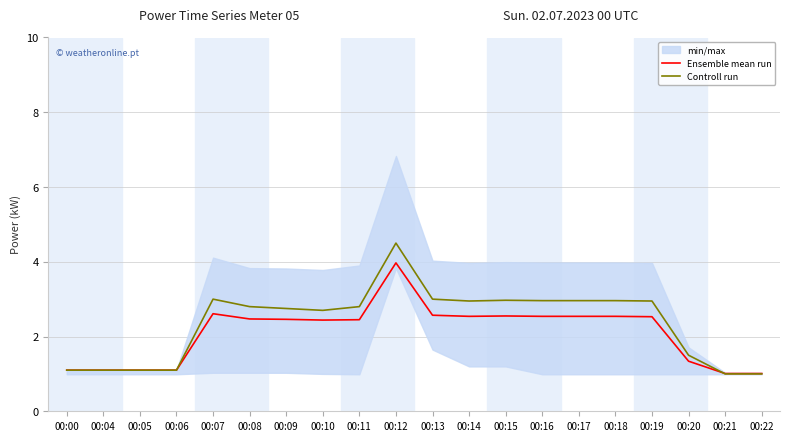

What is the value of the Controll run point at the 11th from the left?

3.0